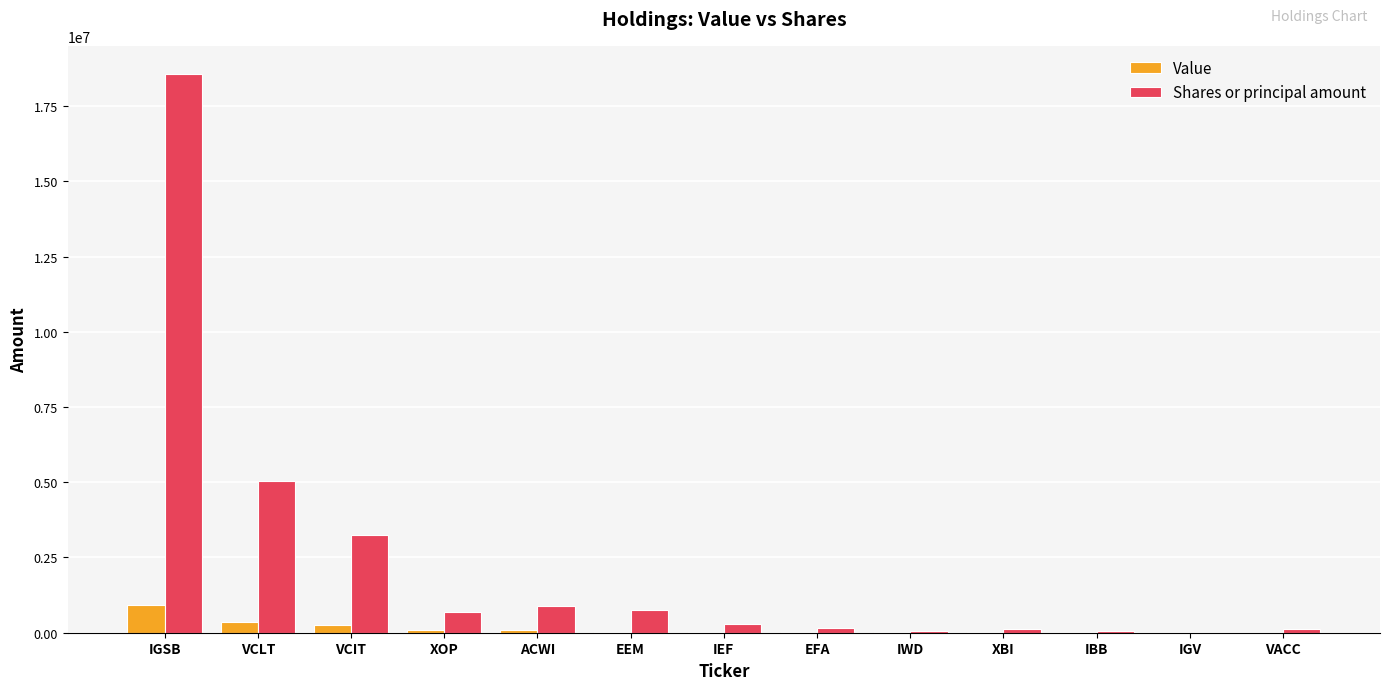

What is the sum of all Shares or principal amount values?

30028543